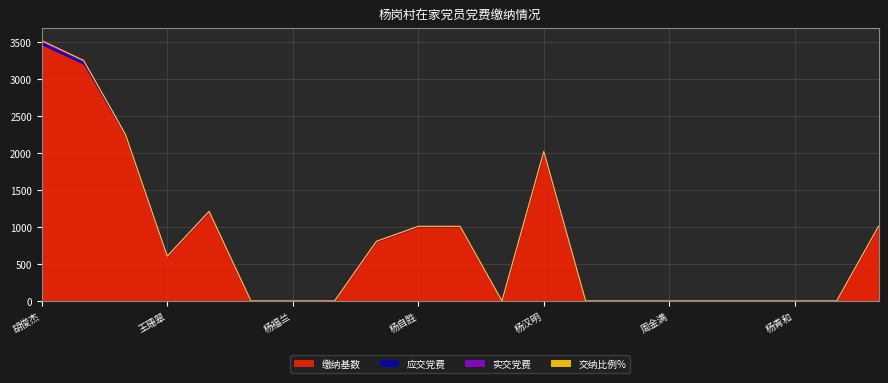

What is the sum of all 实交党费 values?

126.7